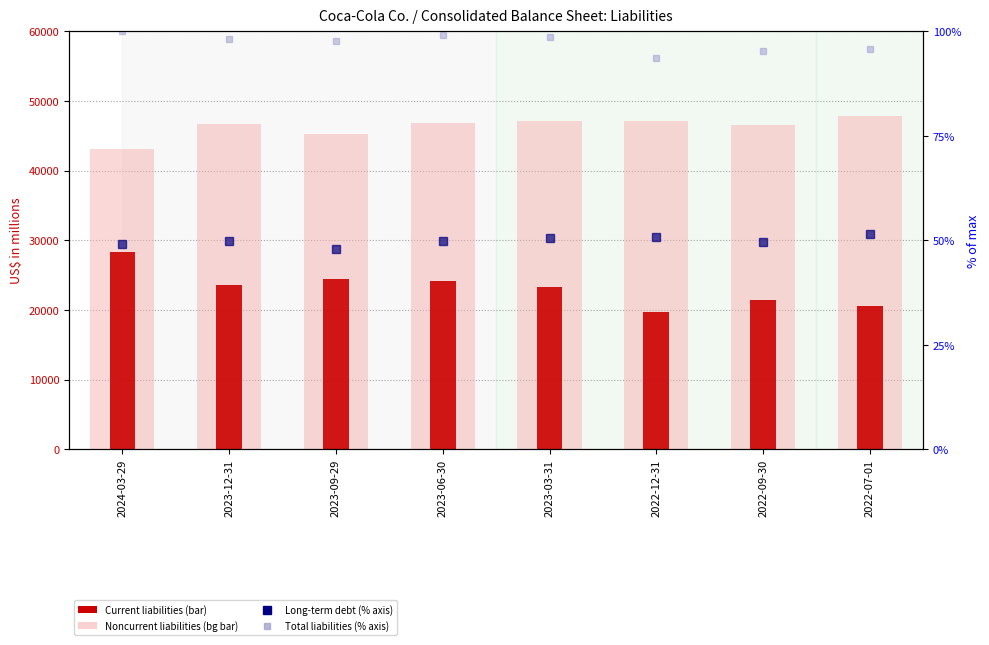

What value does the Noncurrent liabilities series have at 2023-03-31?

47179.0